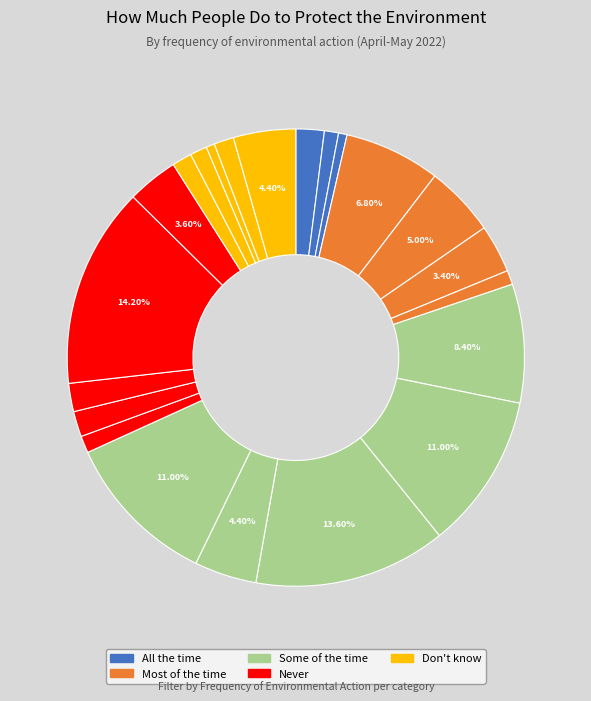

Which category has the biggest portion of the pie?

Never - I don't have to act